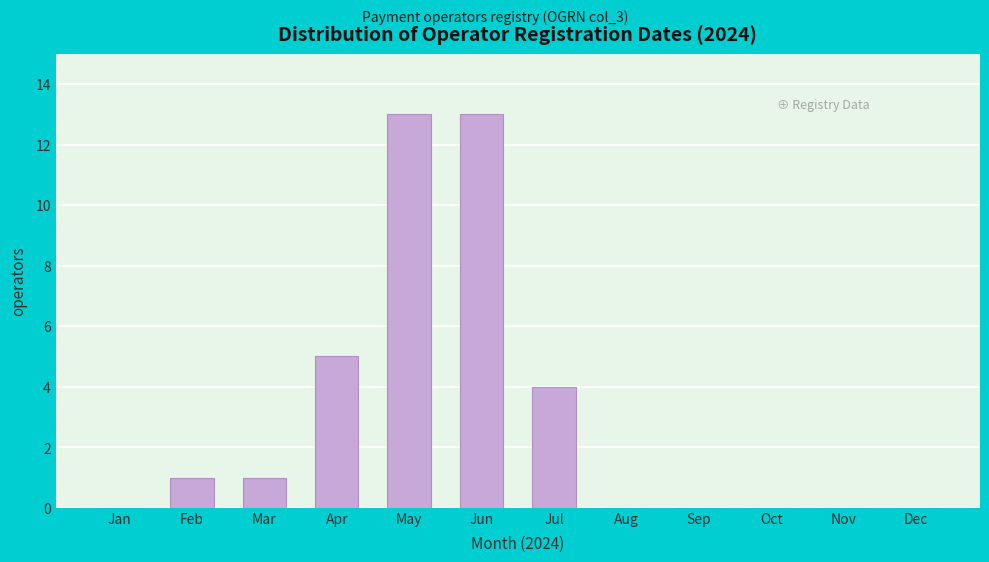

Reading right to left, extract all data points from this chart.

Dec=0	Nov=0	Oct=0	Sep=0	Aug=0	Jul=4	Jun=13	May=13	Apr=5	Mar=1	Feb=1	Jan=0